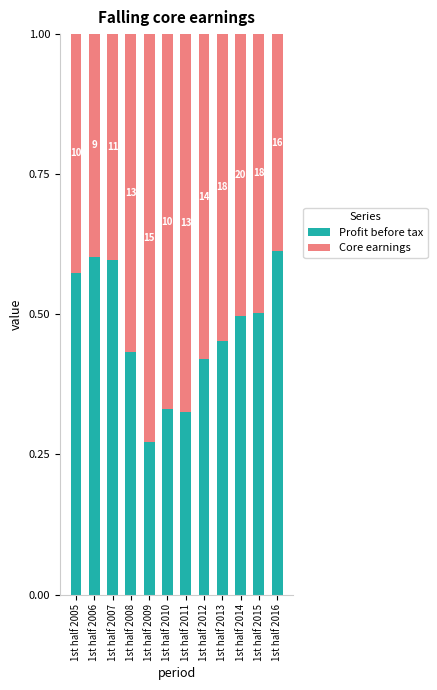

What are all the series names shown in the legend?

Profit before tax, Core earnings